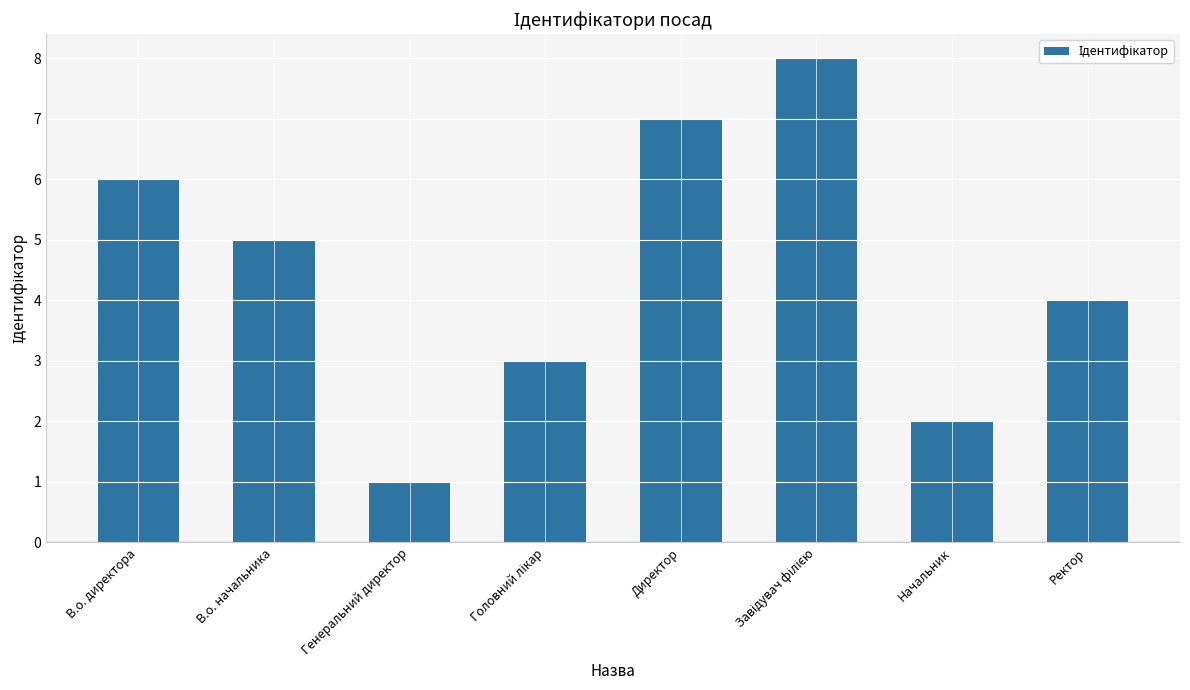

What is the sum of the values at Директор and Начальник?

9